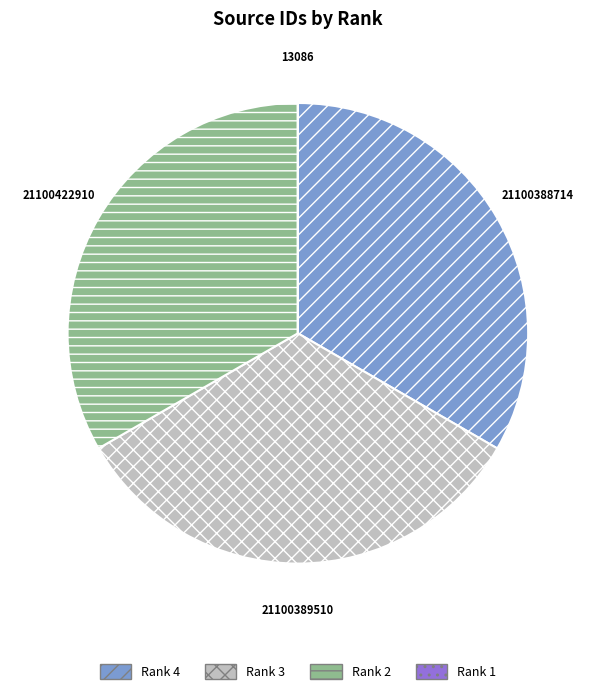

What is the ratio of the value at Rank 4 to the value at Rank 2?

1.0